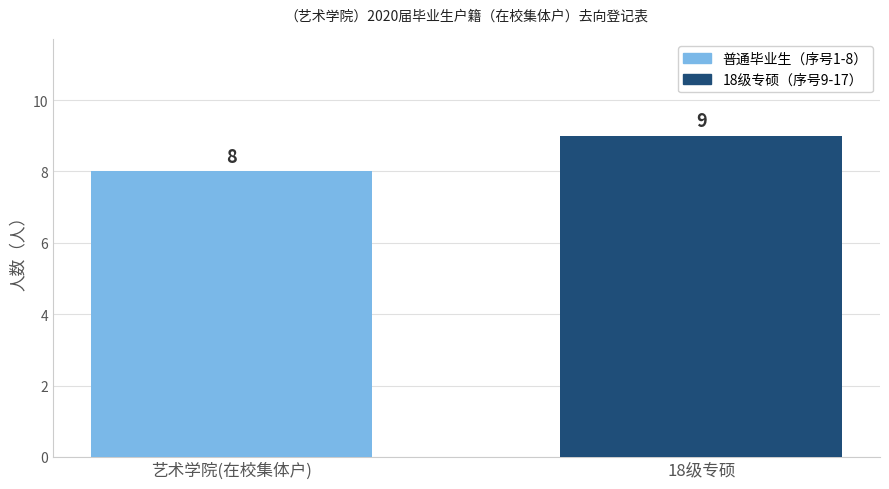

Reading right to left, list all the values displayed in this chart.

18级专硕=9	艺术学院(在校集体户)=8